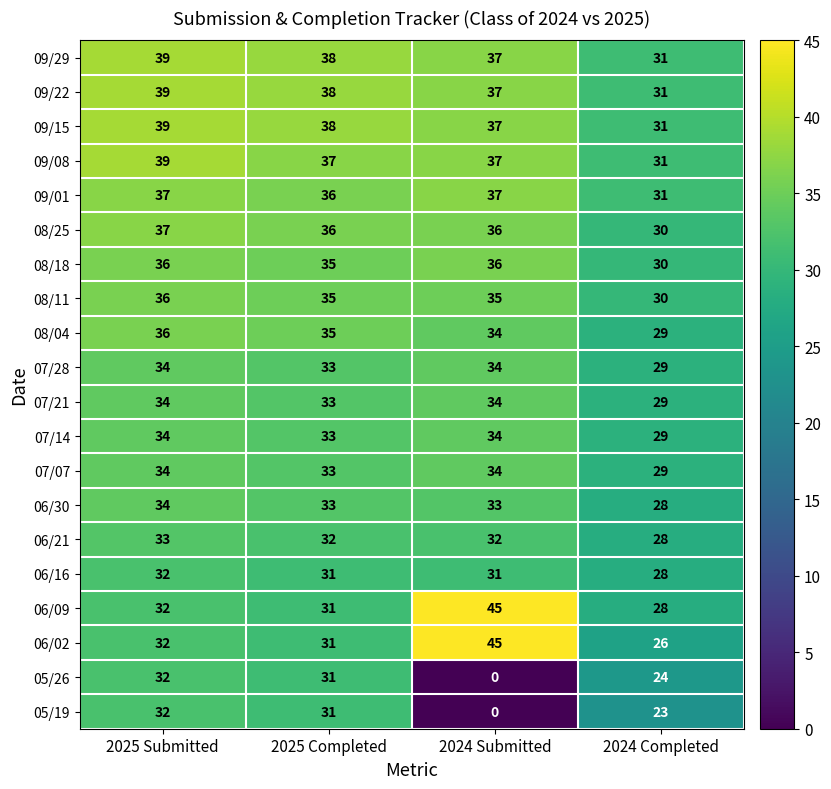

The 09/15 series shows 62 at 2025 Submitted. True or false?

False